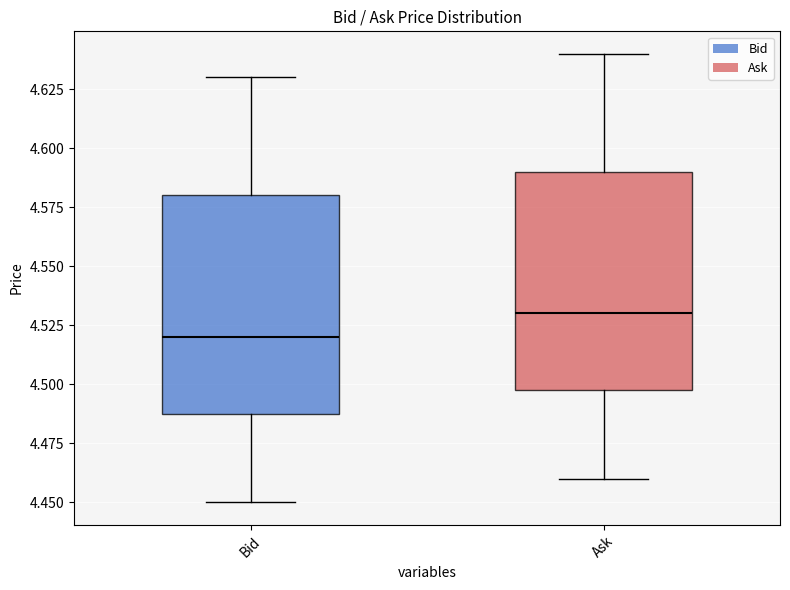

Reading left to right, transcribe this box plot: for each box, give where its median line is, the range the box spans, and where its two whiskers end, as read against the y-axis. The values are not printed on the chart, so give them approximately, as read against the axis.

Bid: median 4.52, box 4.49 to 4.58, whiskers 4.45 to 4.63
Ask: median 4.53, box 4.50 to 4.59, whiskers 4.46 to 4.64